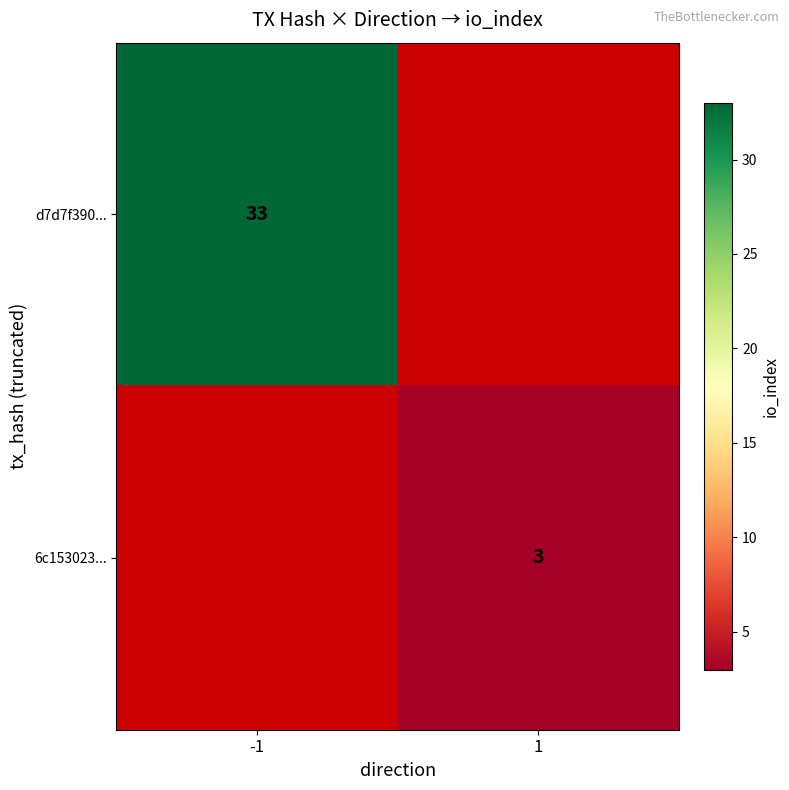

Is the value of d7d7f390... at -1 greater than the value of 6c153023... at 1?

Yes